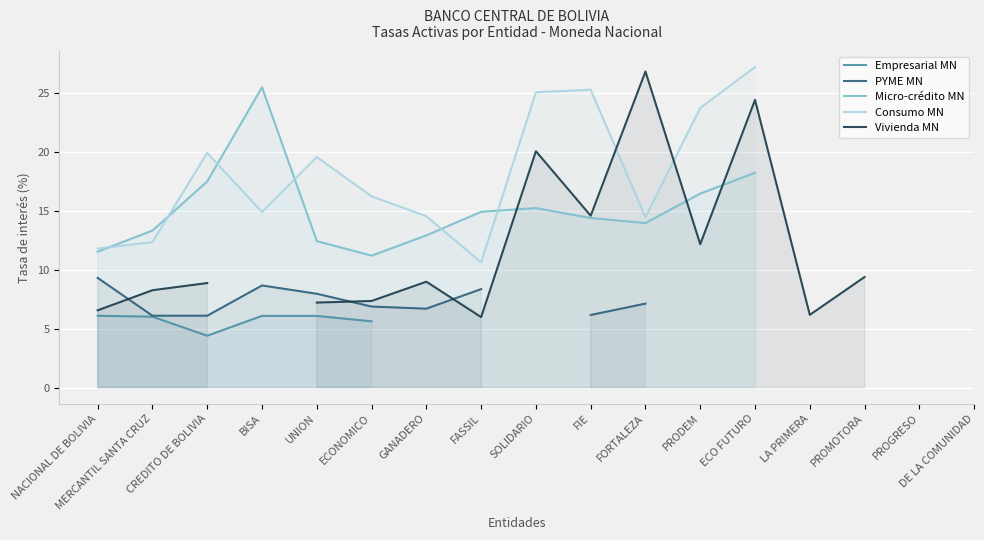

What is the maximum value for PYME MN?

9.3